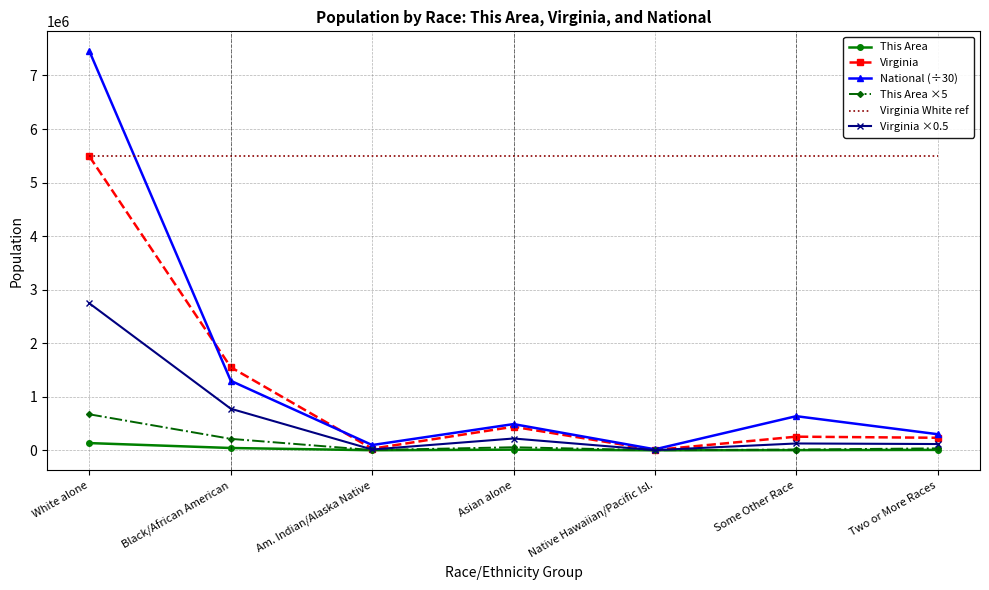

What is the difference between the second highest and second lowest values in the National (÷30) series?

1199902.4